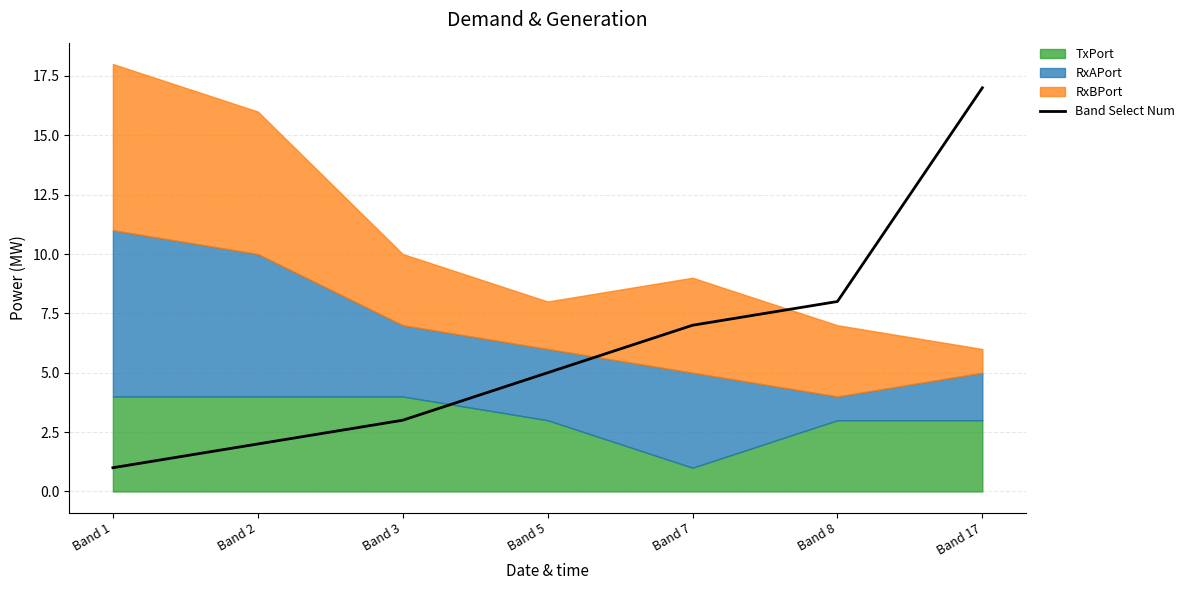

At which label does the data first exceed 5?

Band 7